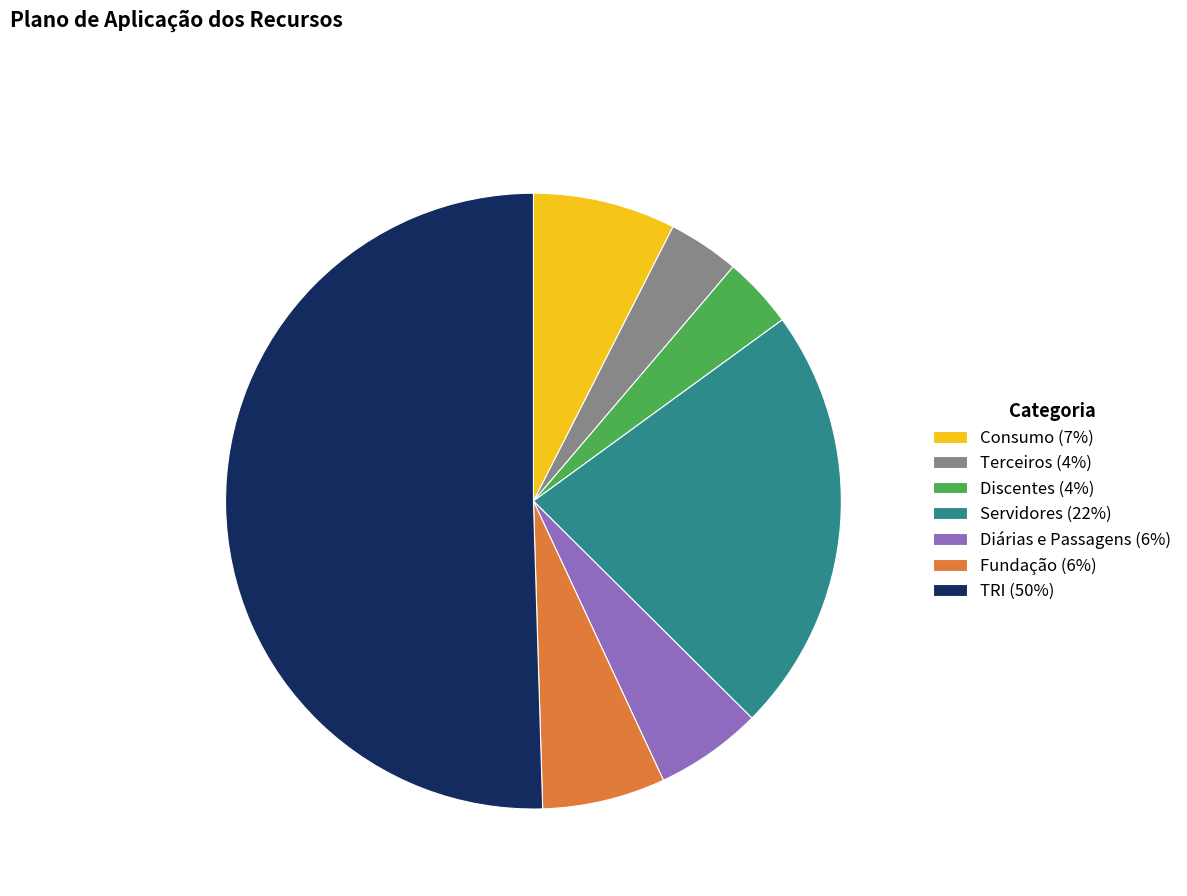

Do Servidores (22%) and Diárias e Passagens (6%) together represent more than half of the pie?

No